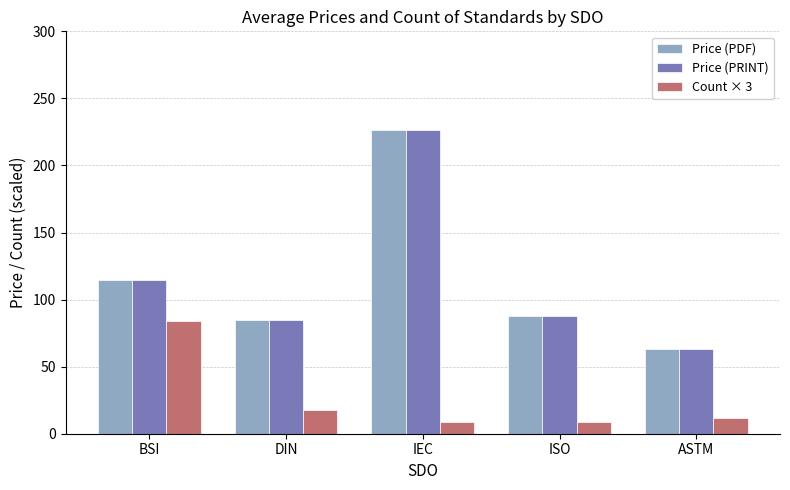

How many categories are shown in the chart?

5